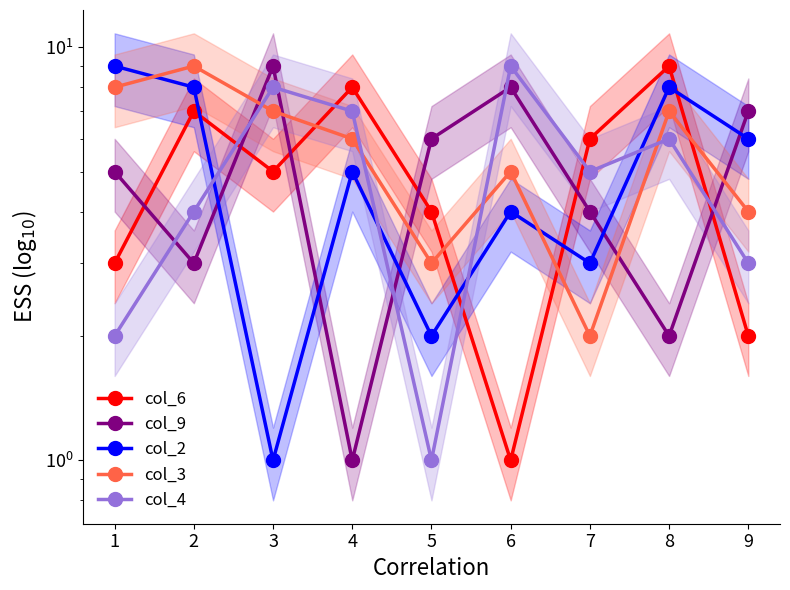

How many values in the col_6 series are below 5?

4